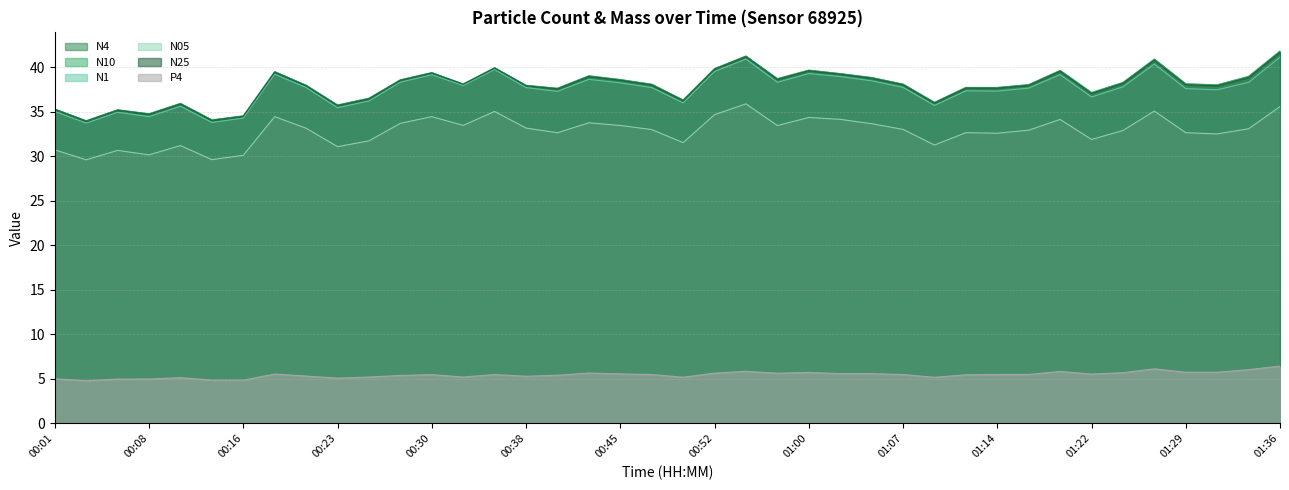

True or false: N25 and N4 intersect in this chart.

False